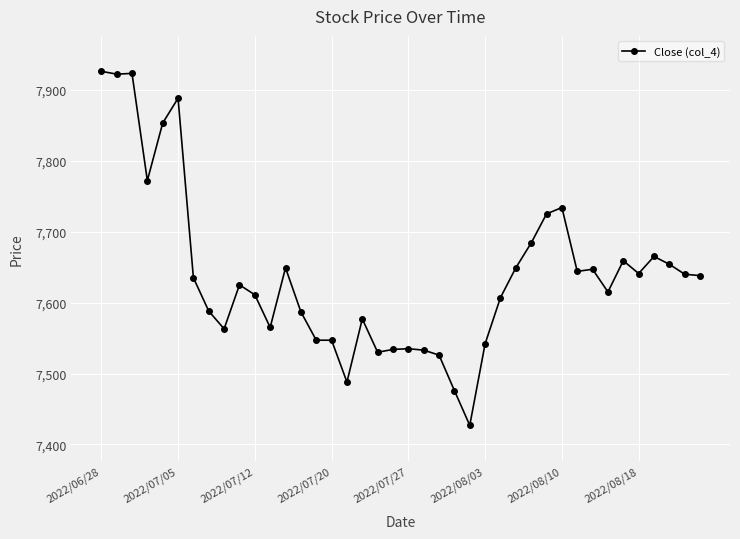

True or false: the data has more than 2 interior local peaks.

True